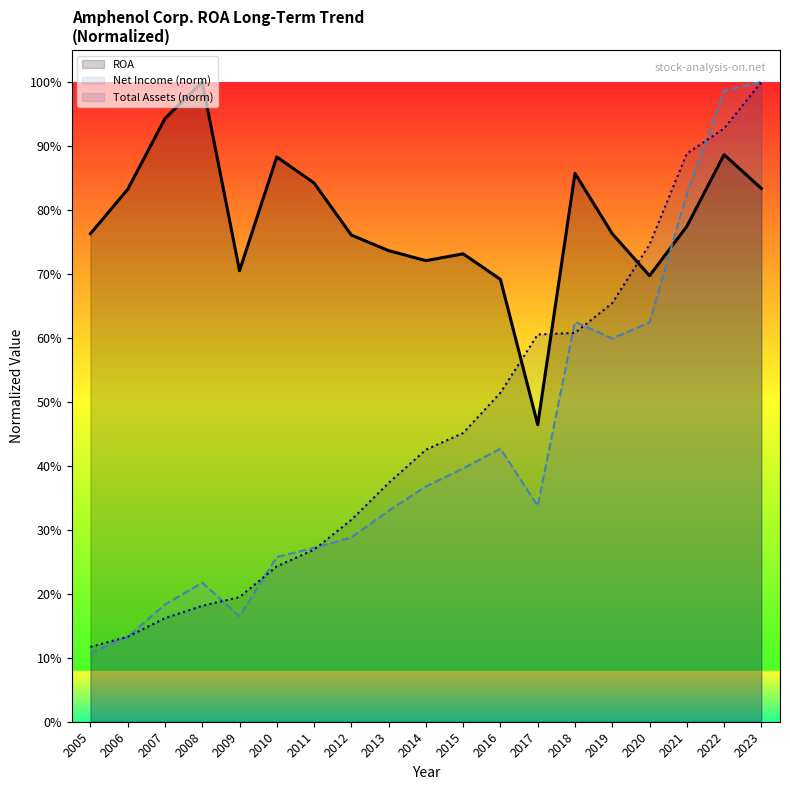

What is the difference between the second highest and minimum values in the Total Assets (norm) series?

0.8